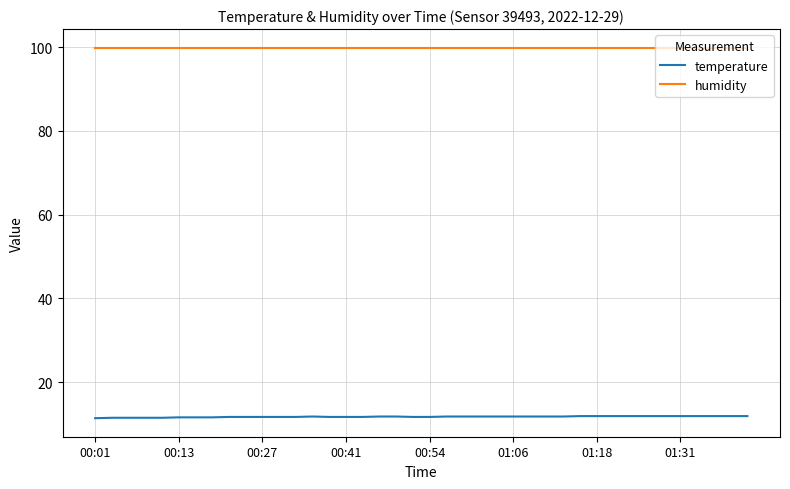

True or false: temperature and humidity cross at least once.

False